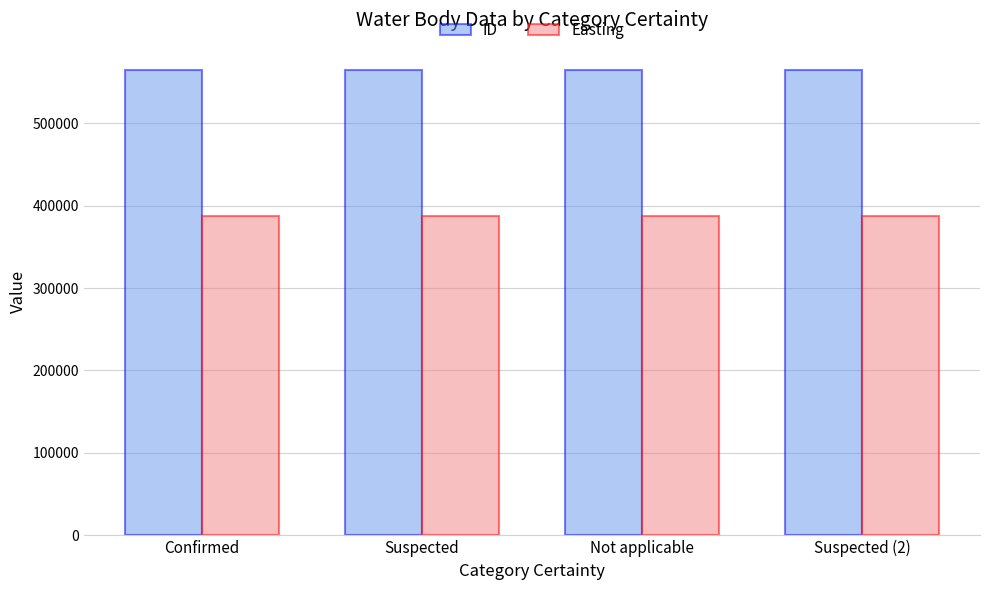

What is the maximum value shown in the chart?

564351